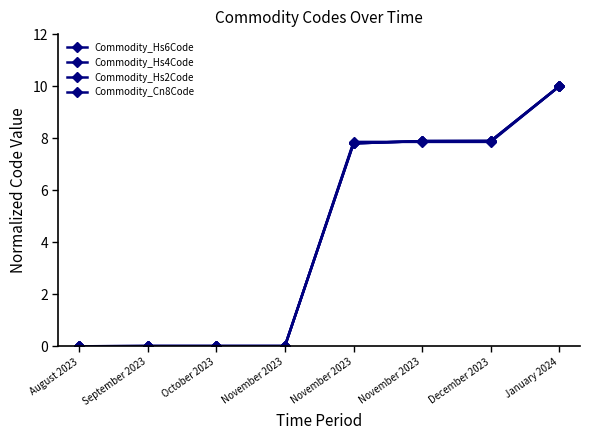

How many data points does each series have?

8